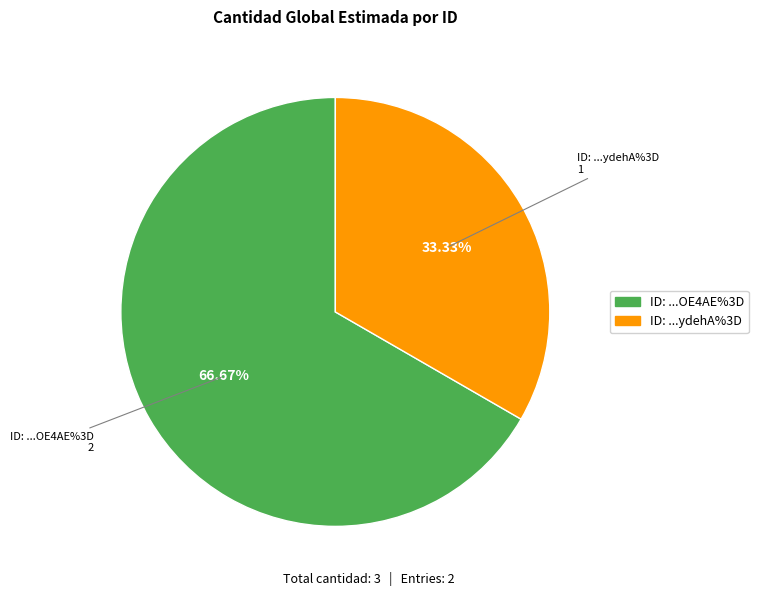

Is there any slice that represents more than half of the pie?

Yes